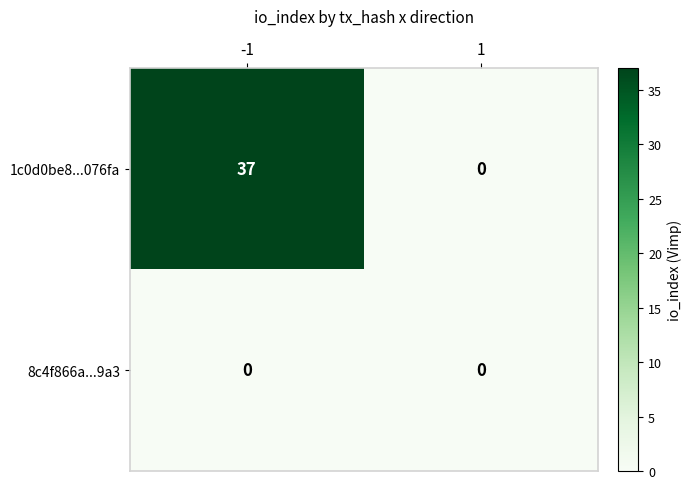

Rank the series by their maximum value, from lowest to highest.

8c4f866a...9a3, 1c0d0be8...076fa